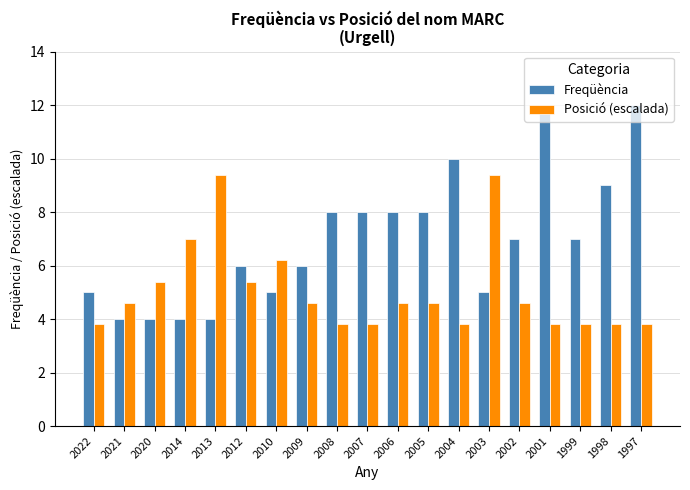

The value of Freqüència at 1999 is 7.0. True or false?

True